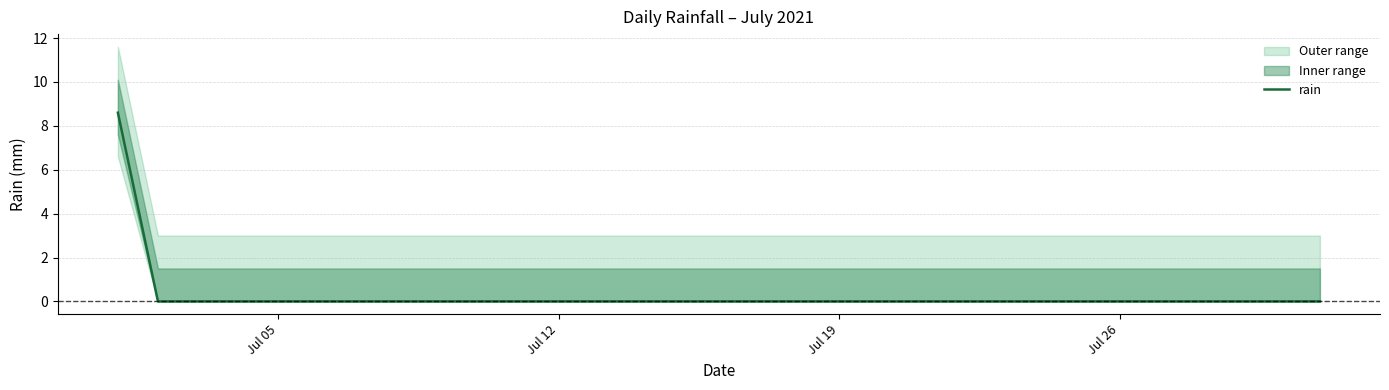

How many positive values are there?

1